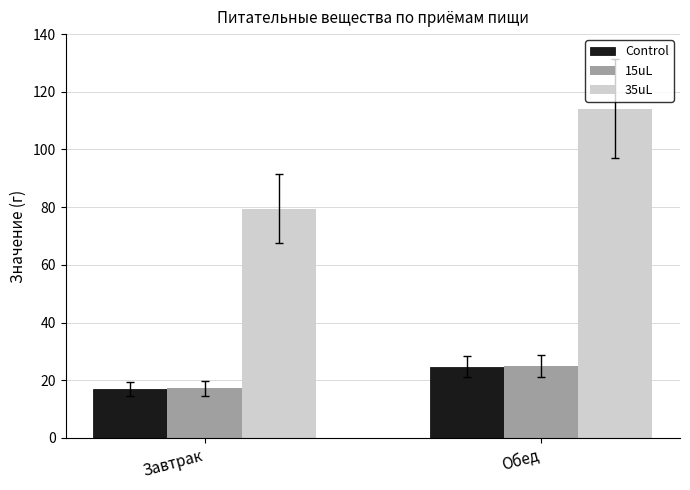

Which category has the highest value in the 35uL series?

Обед